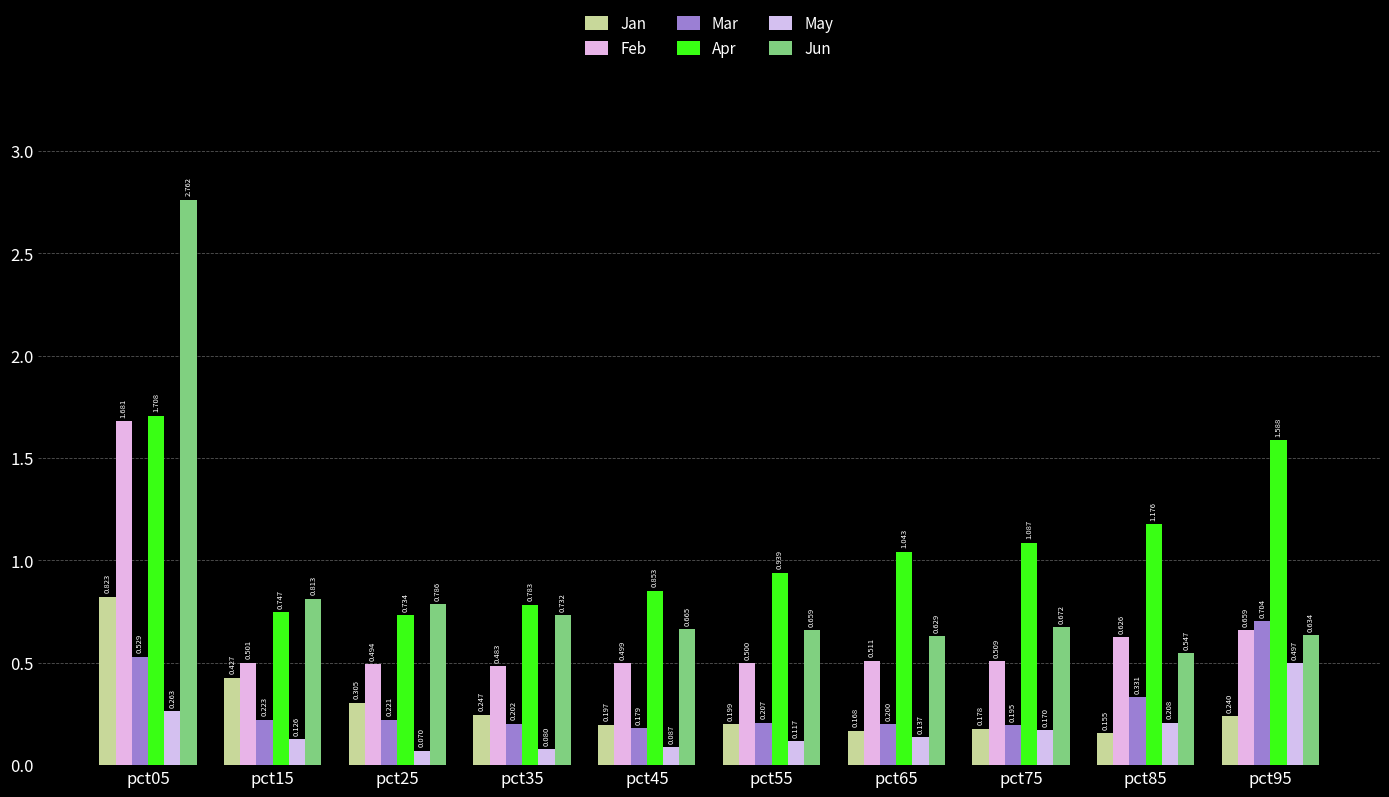

Is it true that Jan equals 0.2 at pct35?

True